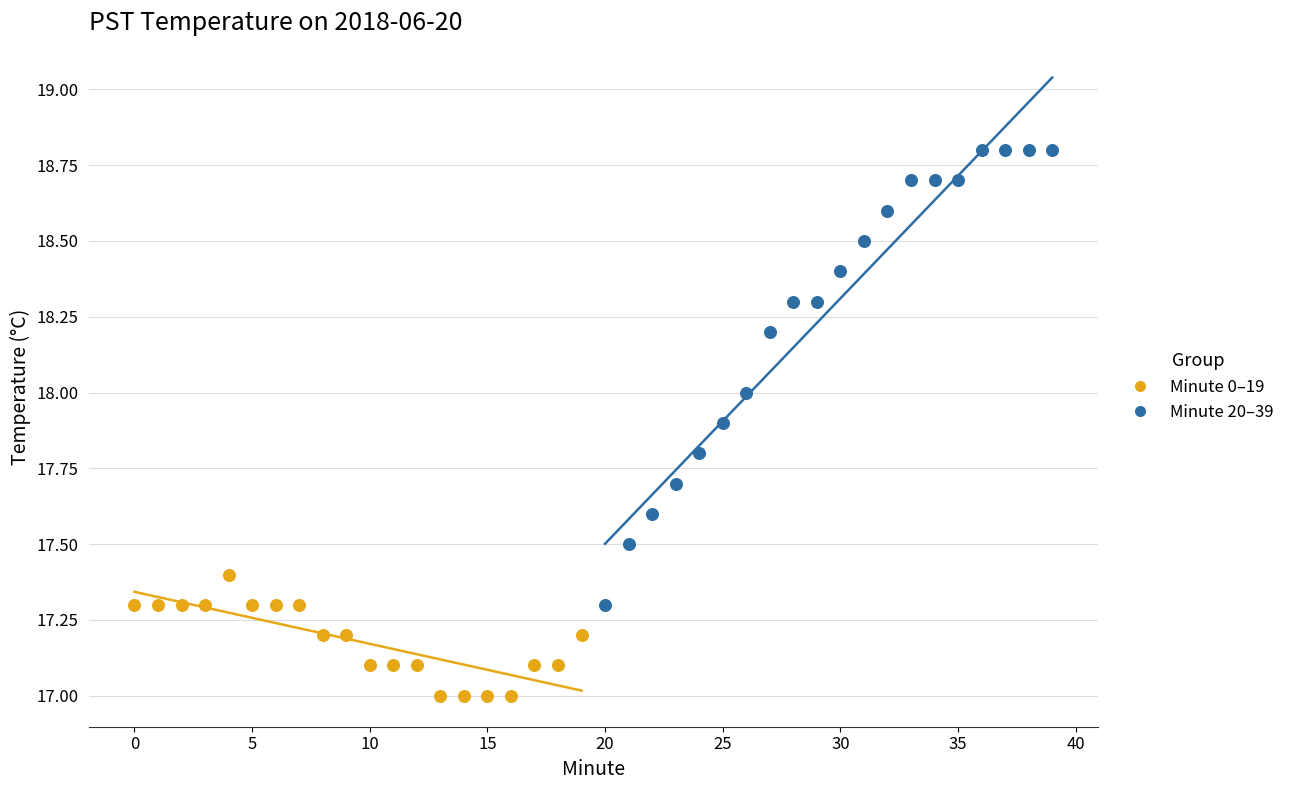

Which series reaches the maximum Y coordinate?

Minute 20–39